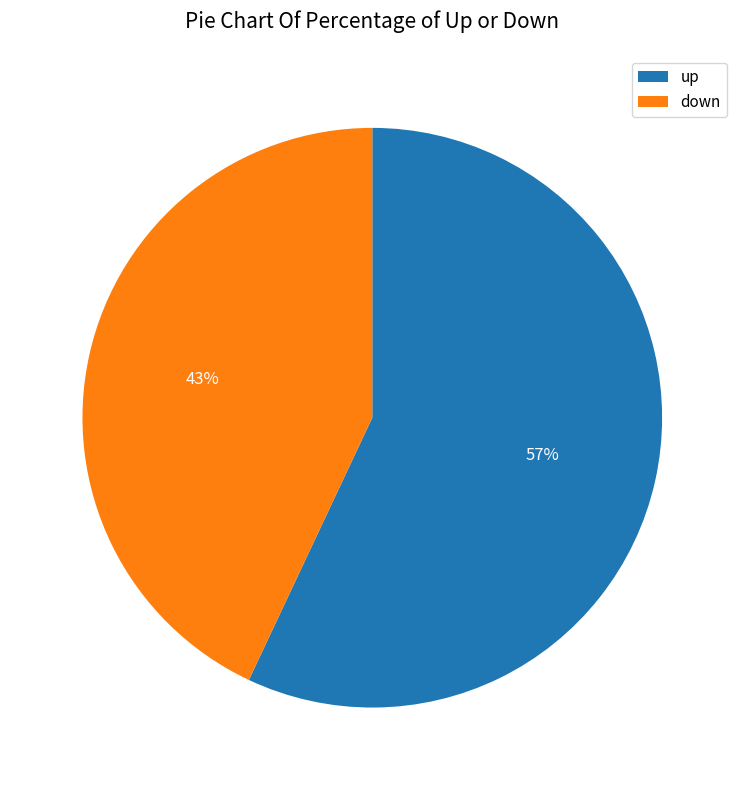

Which category has the biggest portion of the pie?

up